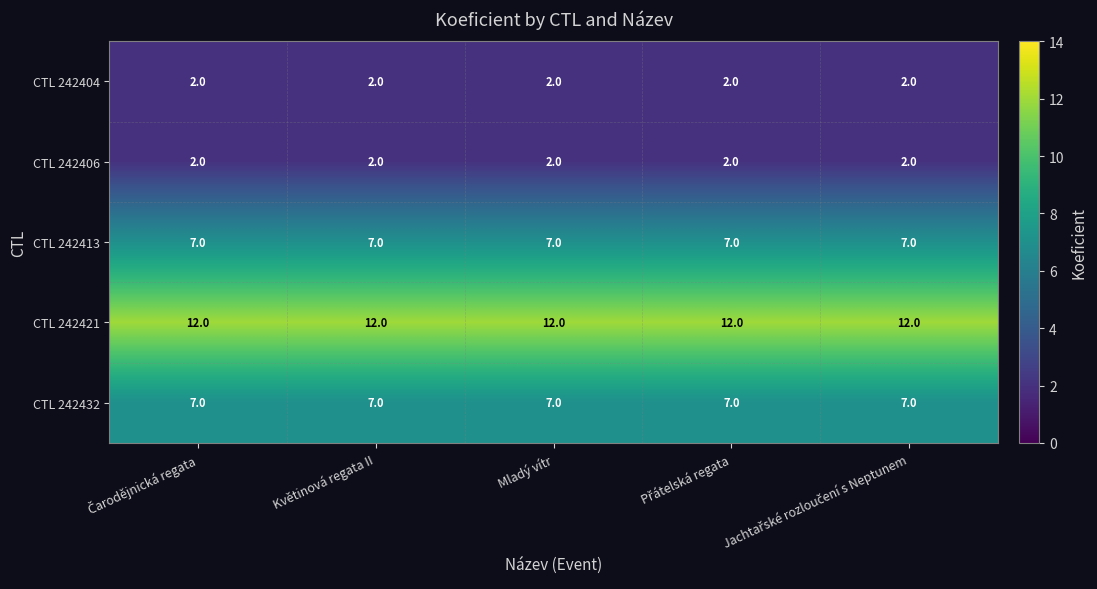

Read the CTL 242413 value at Mladý vítr.

7